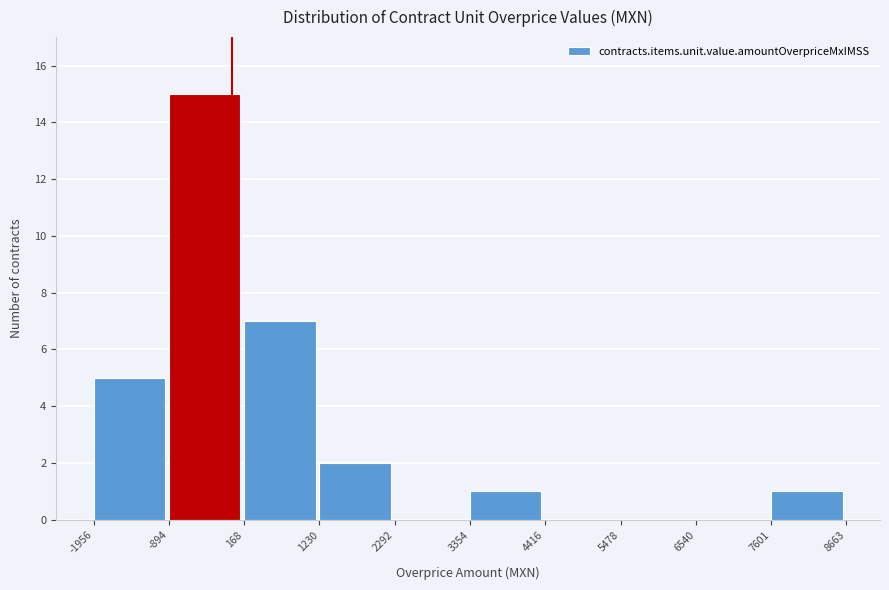

Reading left to right, list every bar in this chart as the range it spans on the x-axis followed by its height. The values are not printed on the chart, so give them approximately, as read against the axis.

-1956 to -894: 5
-894 to 168: 15
168 to 1230: 7
1230 to 2292: 2
2292 to 3354: 0
3354 to 4416: 1
4416 to 5478: 0
5478 to 6540: 0
6540 to 7601: 0
7601 to 8663: 1